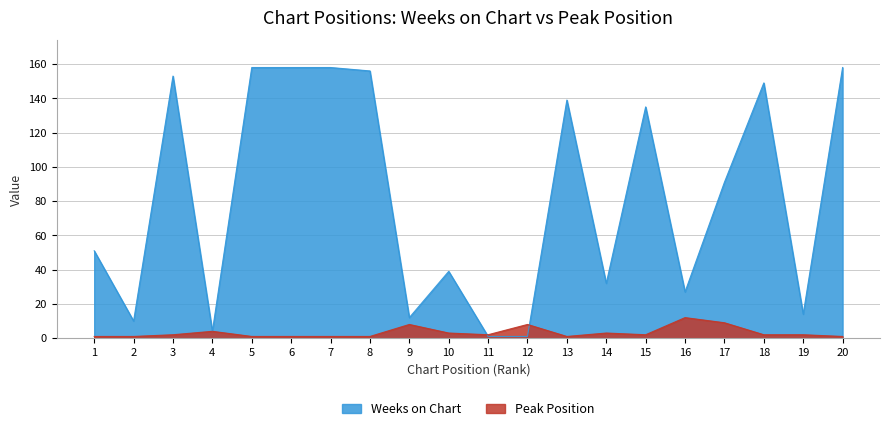

At which category is the sum across all series the highest?

5